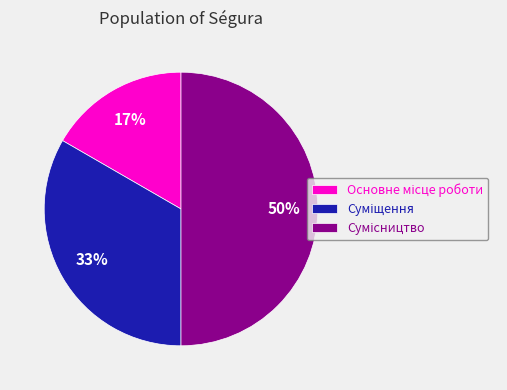

To the nearest percent, what is the average slice percentage?

33%